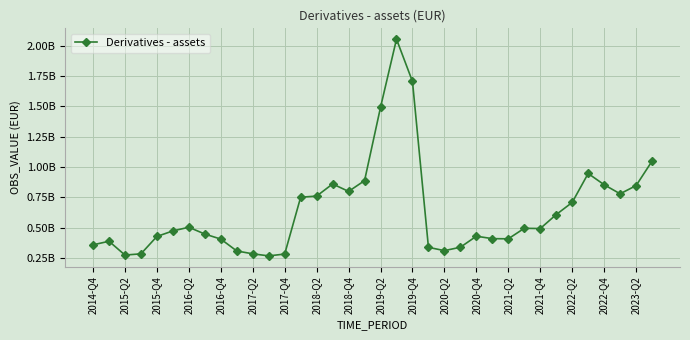

Reading left to right, transcribe all the data shown in this chart.

357448751.0	386806661.6	273017353.4	283145622.4	426541249.4	472188105.1	502432769.4	446232509.2	404747858.0	306681302.3	283263246.6	266221430.2	281362163.7	750140088.0	759490340.6	859549843.0	797983856.6	886747444.7	1491731328.1	2053577262.9	1704852548.1	336816576.7	309493149.1	337586682.1	428512787.6	408404936.8	407116785.4	493692102.6	491750613.5	606913955.3	707053721.3	945781797.4	853129478.3	778311384.3	845784947.7	1047659038.7